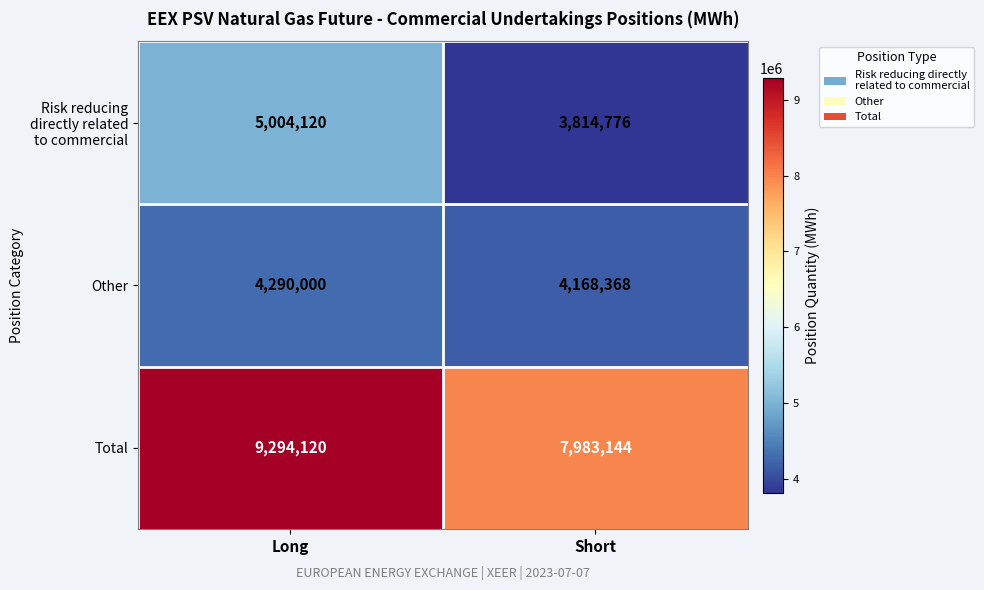

Which series changed the most between Long and Short?

Total